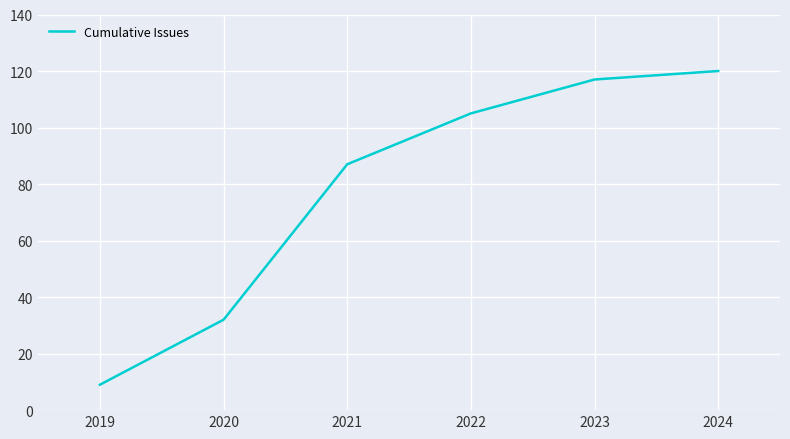

Which label corresponds to the smallest value in the chart?

2019